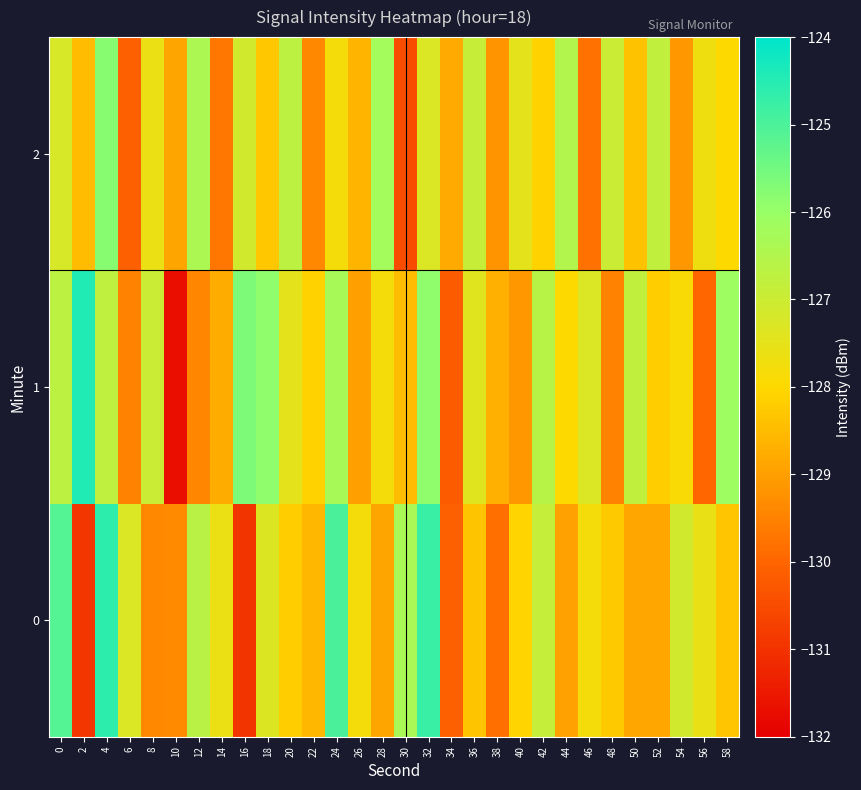

Reading left to right, list all the values displayed in this chart.

0: 0=-125.1	2=-130.9	4=-124.6	6=-127.3	8=-129.4	10=-129.4	12=-126.6	14=-127.6	16=-131.0	18=-127.3	20=-128.2	22=-128.6	24=-125.0	26=-127.8	28=-128.9	30=-126.3	32=-124.8	34=-130.1	36=-128.4	38=-129.8	40=-128.1	42=-126.9	44=-128.9	46=-127.8	48=-128.3	50=-128.9	52=-128.9	54=-127.1	56=-127.6	58=-128.3
1: 0=-126.7	2=-124.4	4=-126.8	6=-129.5	8=-127.0	10=-131.7	12=-129.4	14=-128.8	16=-125.7	18=-125.9	20=-127.5	22=-128.1	24=-126.3	26=-129.0	28=-127.8	30=-128.5	32=-125.9	34=-130.2	36=-127.4	38=-128.7	40=-129.1	42=-126.6	44=-128.0	46=-127.3	48=-129.5	50=-126.8	52=-128.2	54=-127.9	56=-130.0	58=-126.1
2: 0=-127.2	2=-128.5	4=-125.8	6=-130.1	8=-127.6	10=-128.9	12=-126.4	14=-129.7	16=-127.1	18=-128.3	20=-126.7	22=-129.4	24=-127.8	26=-128.6	28=-126.2	30=-130.5	32=-127.3	34=-128.8	36=-126.9	38=-129.2	40=-127.5	42=-128.1	44=-126.5	46=-129.8	48=-127.0	50=-128.4	52=-126.8	54=-129.1	56=-127.7	58=-128.0